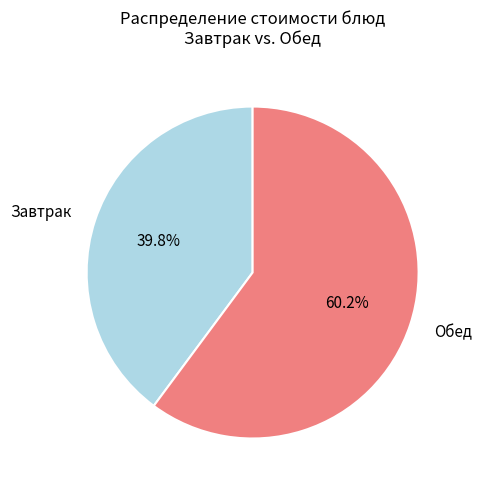

To the nearest percent, what is the average slice percentage?

50%